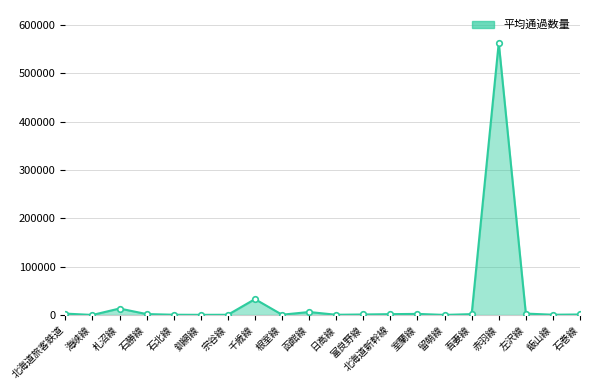

What is the smallest value displayed?

1.6